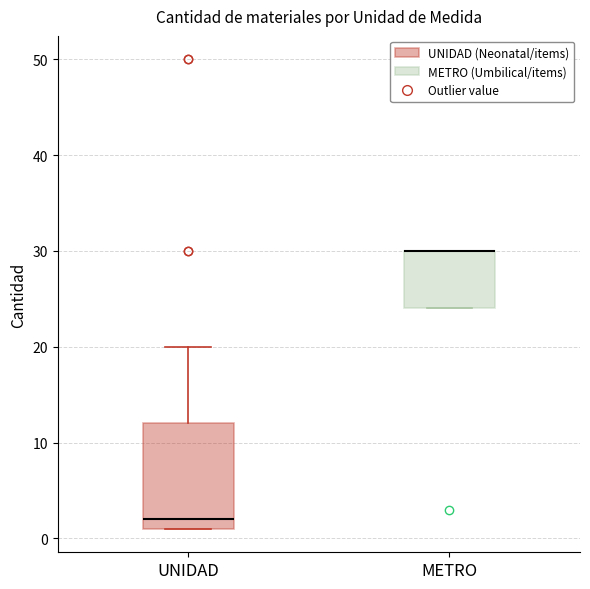

Where is the lower edge of the box for METRO on the y-axis? The values are not printed on the chart, so give them approximately, as read against the axis.

24